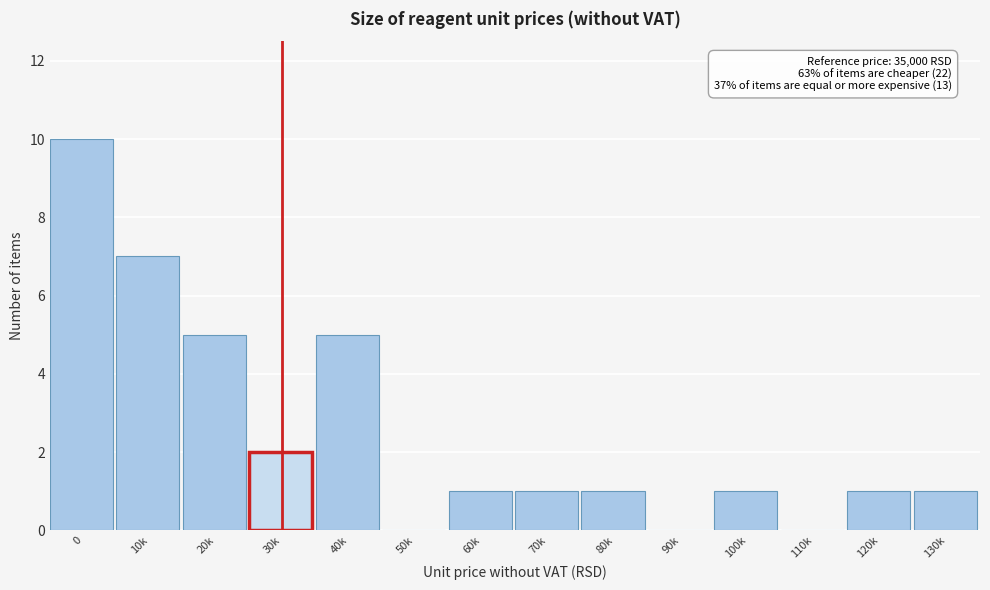

Reading left to right, transcribe all the data shown in this chart.

0=10	10k=7	20k=5	30k=2	40k=5	50k=0	60k=1	70k=1	80k=1	90k=0	100k=1	110k=0	120k=1	130k=1